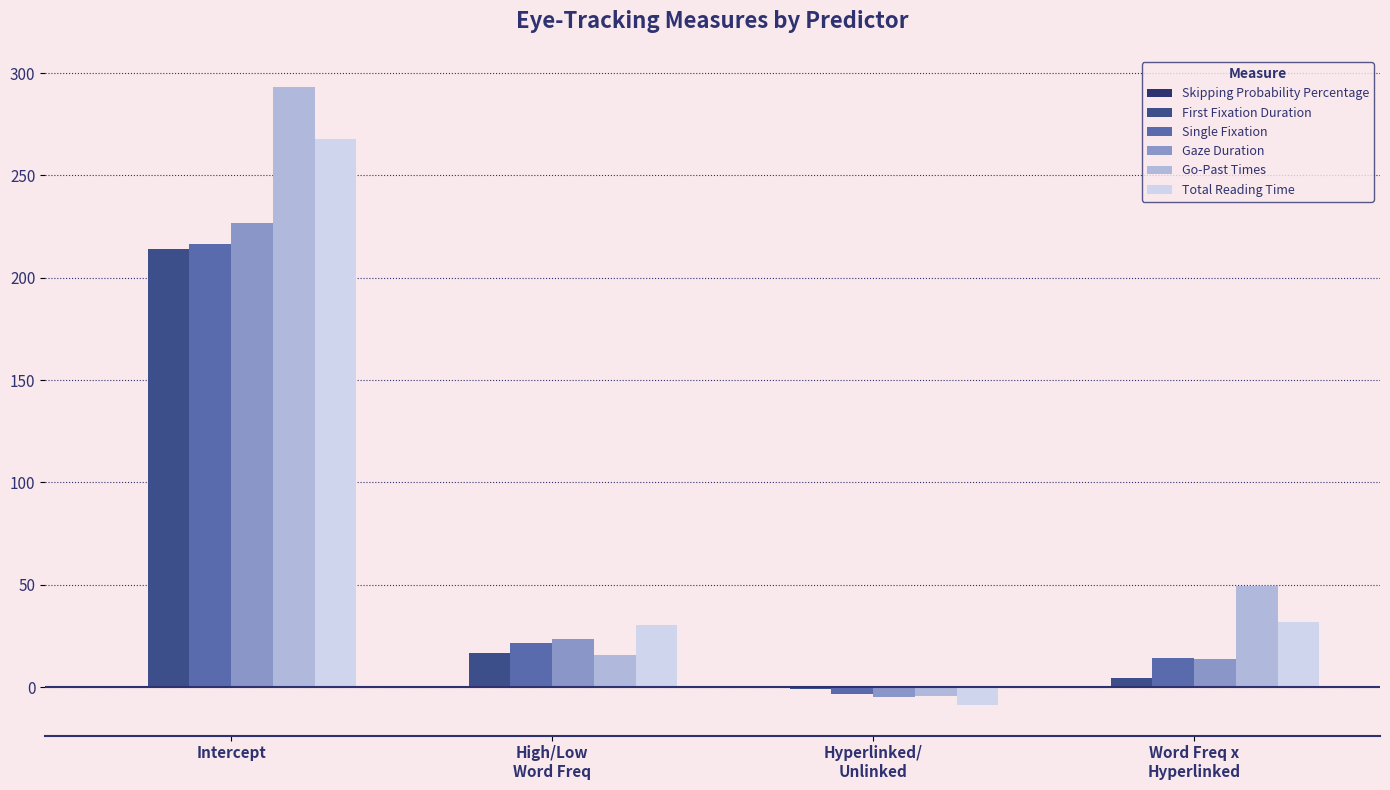

What is the greatest value displayed?

293.4